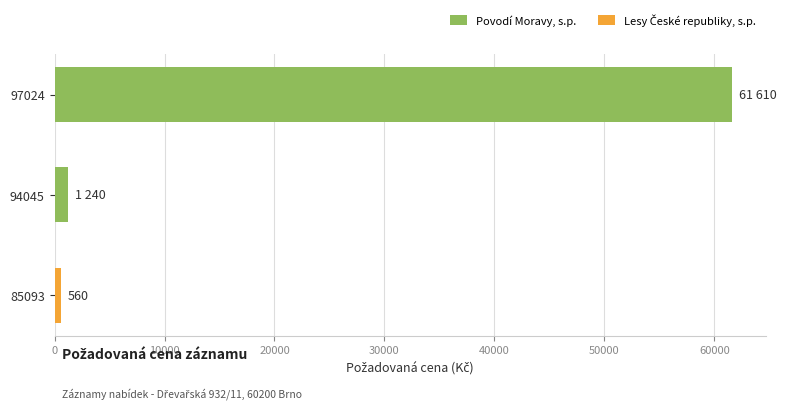

True or false: the data shows 748 at 94045.

False